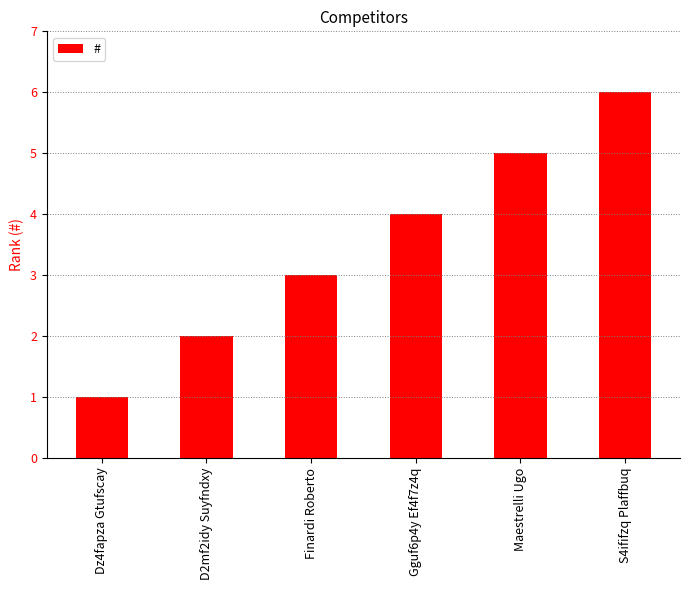

The chart shows a value of 0 at D2mf2idy Suyfndxy. True or false?

False